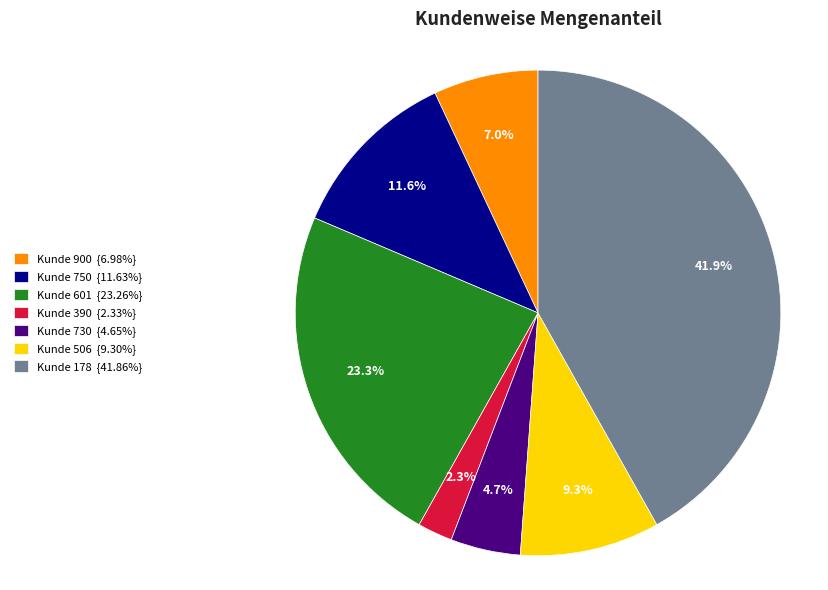

Does Kunde 178 {41.86%} account for over 50% of the chart?

No